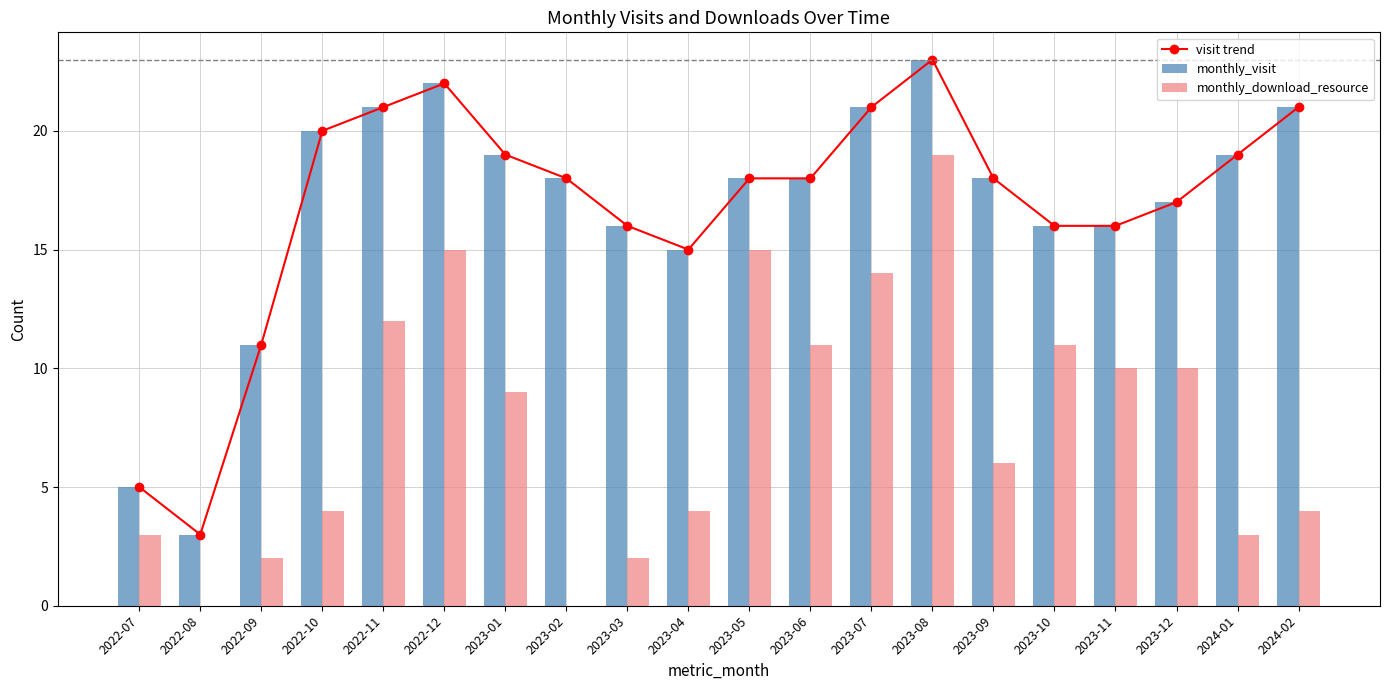

What is the value of the monthly_visit bar at the 7th from the left?

19